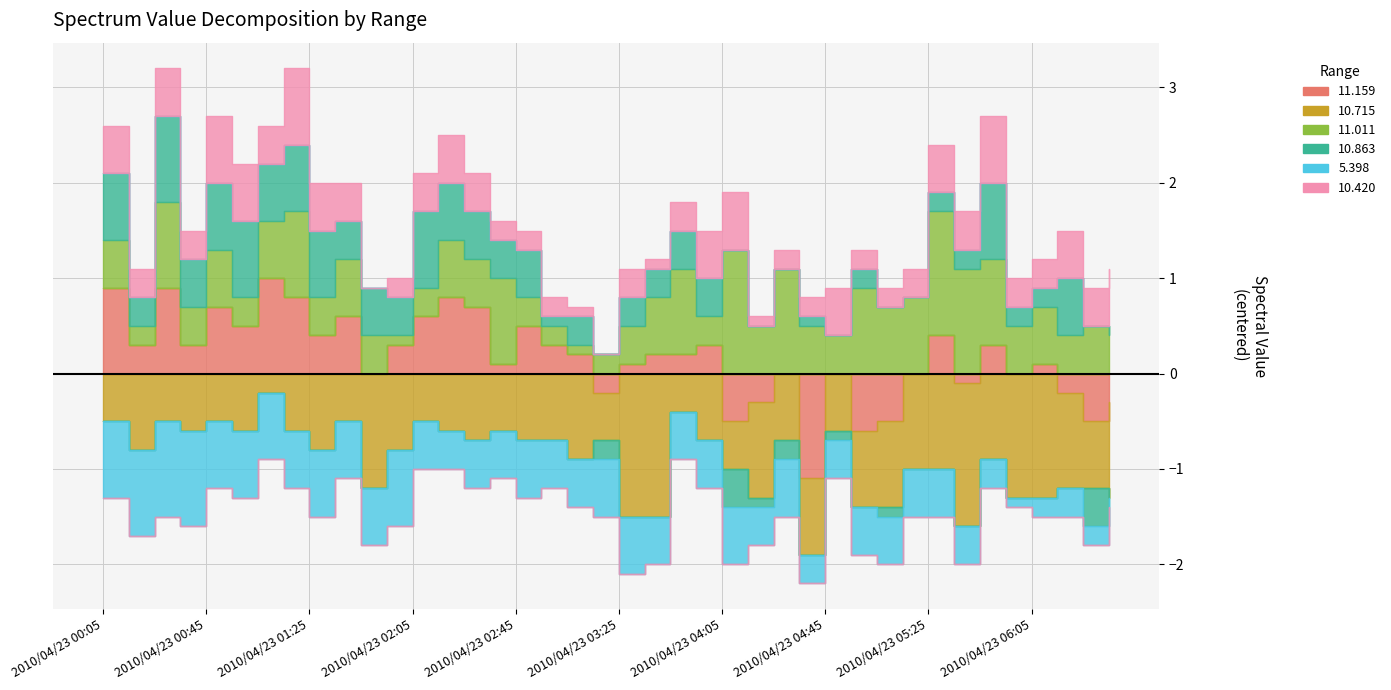

What are all the series names shown in the legend?

11.159, 10.715, 11.011, 10.863, 5.398, 10.420